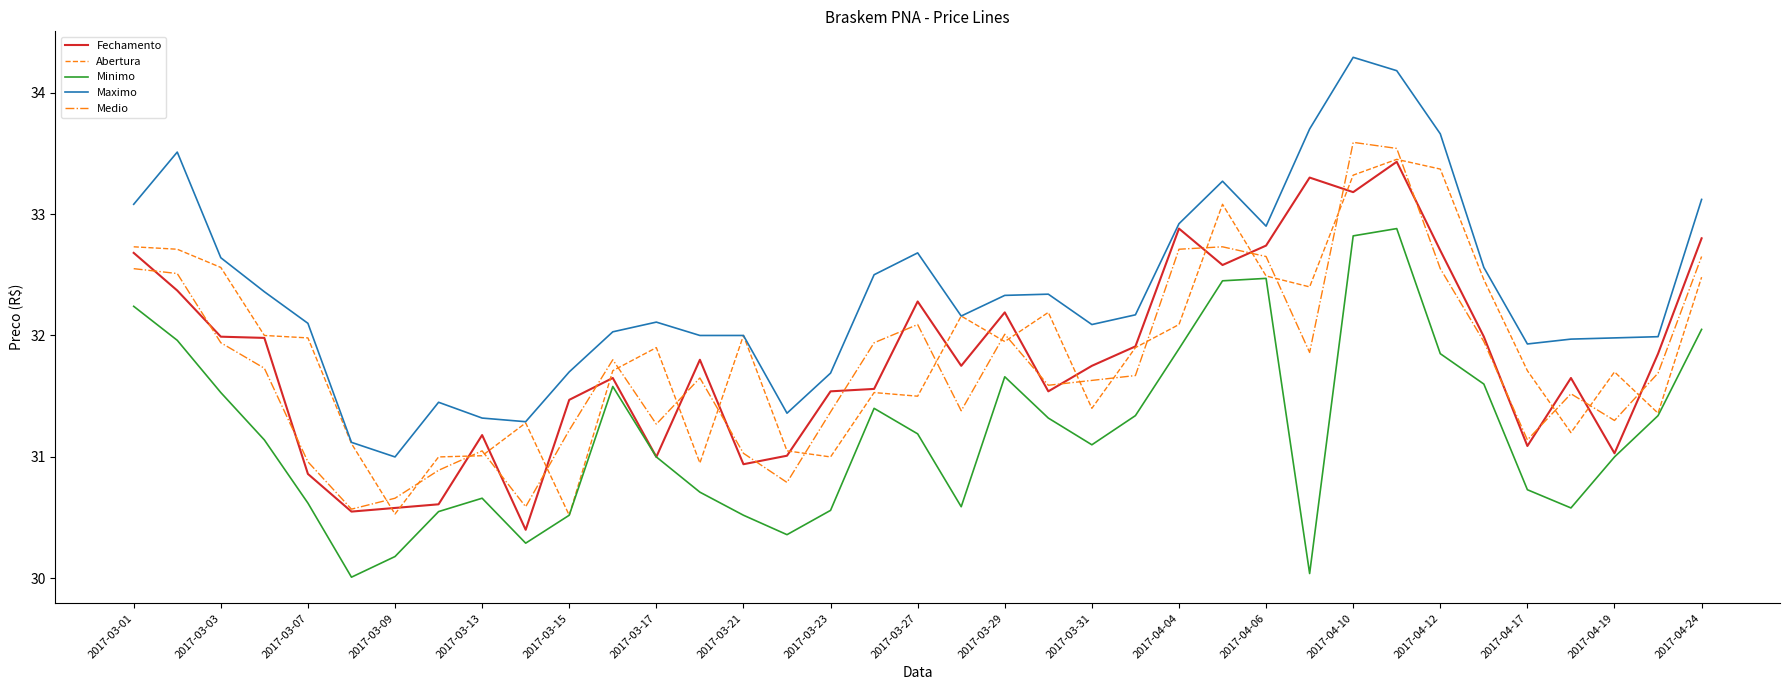

Which series has the largest total across all categories?

Maximo